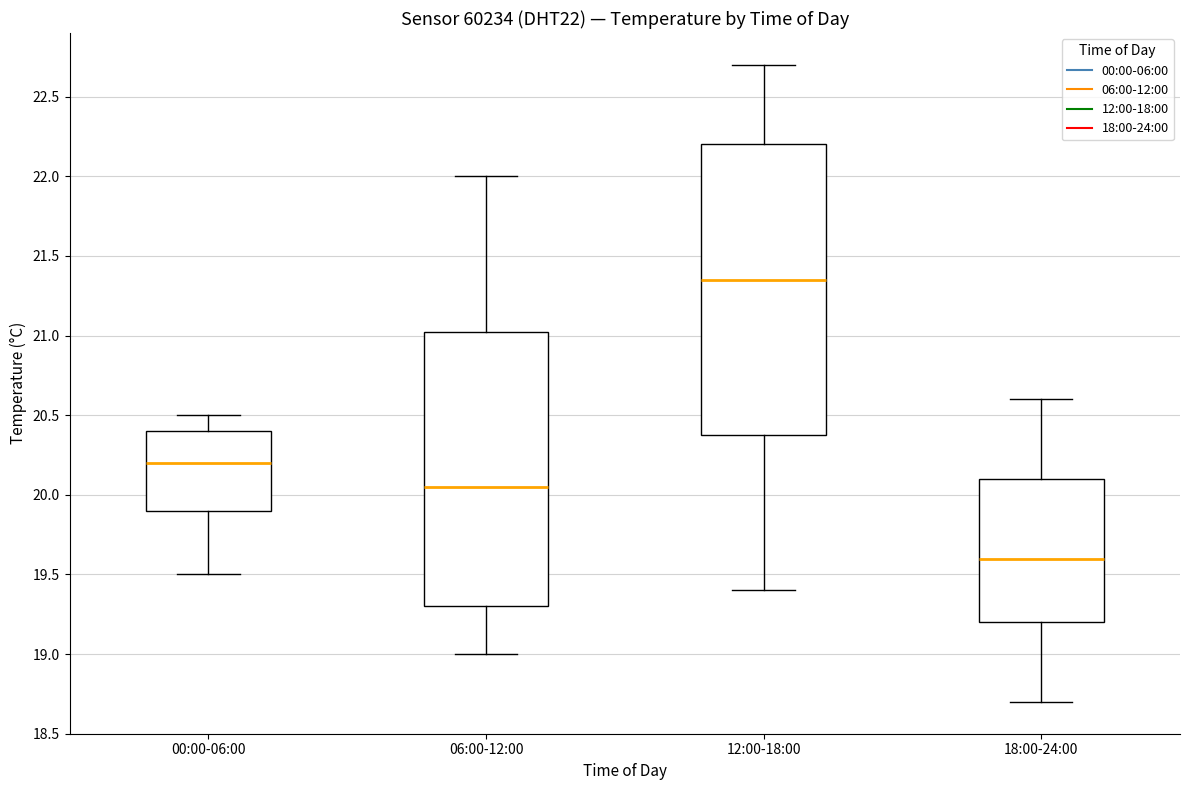

Reading left to right, read every box against the y-axis: the position of its median line, the range the box covers, and the ends of its whiskers. The values are not printed on the chart, so give them approximately, as read against the axis.

00:00-06:00: median 20.20, box 19.90 to 20.40, whiskers 19.50 to 20.50
06:00-12:00: median 20.05, box 19.30 to 21.05, whiskers 19.00 to 22.00
12:00-18:00: median 21.35, box 20.40 to 22.20, whiskers 19.40 to 22.70
18:00-24:00: median 19.60, box 19.20 to 20.10, whiskers 18.70 to 20.60